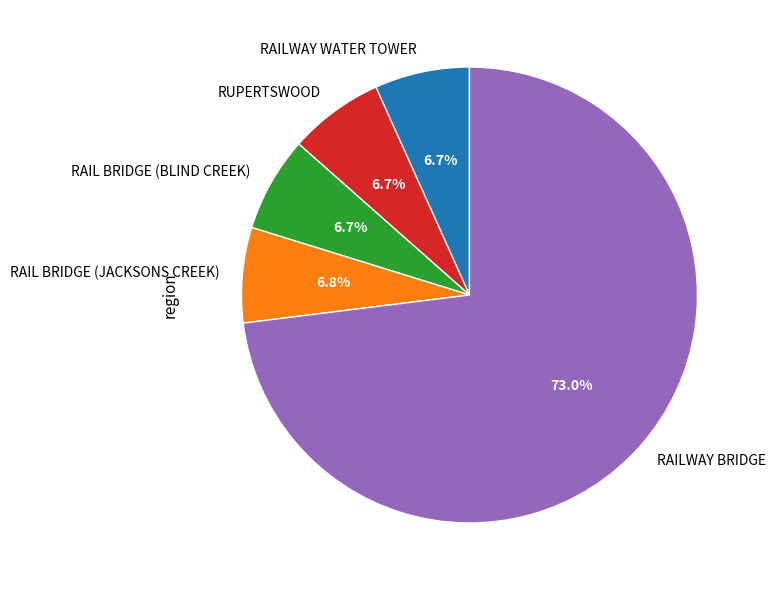

To the nearest percent, what portion does RAIL BRIDGE (BLIND CREEK) represent?

7%